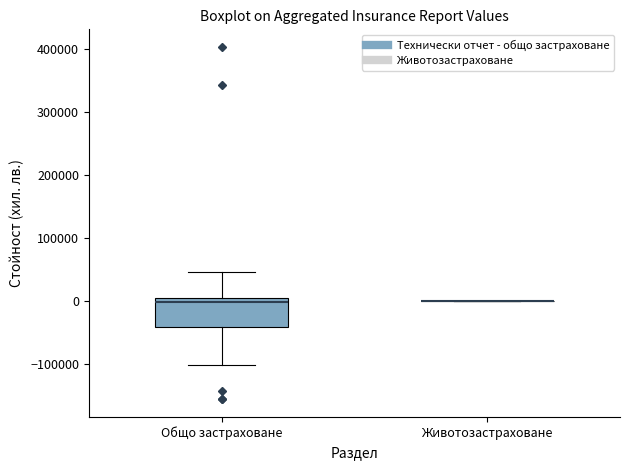

Reading left to right, read every box against the y-axis: the position of its median line, the range the box covers, and the ends of its whiskers. The values are not printed on the chart, so give them approximately, as read against the axis.

Общо застраховане: median 0 (just below the box's upper edge), box -40000 to 0, whiskers -100000 to 50000
Животозастраховане: box collapsed to a line at 0, whiskers 0 to 0